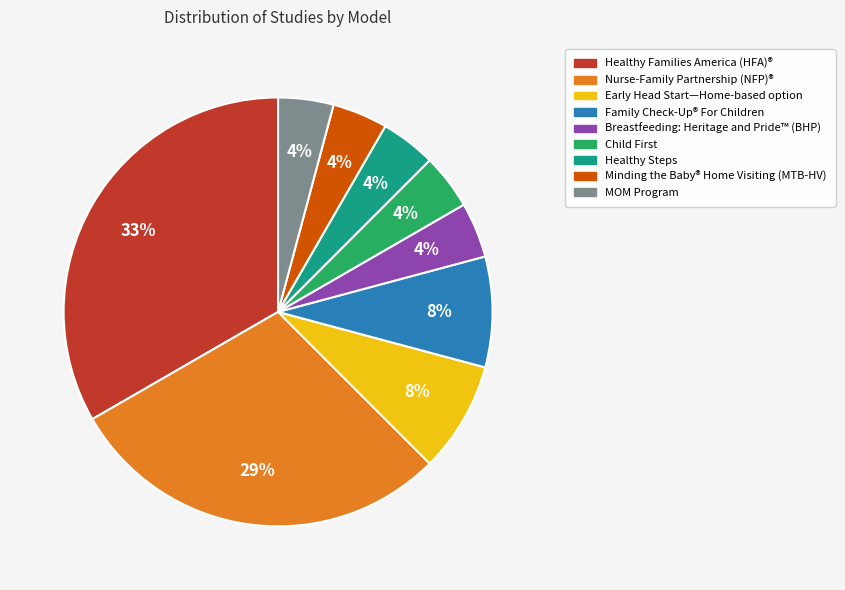

To the nearest percent, what is the average slice percentage?

11%